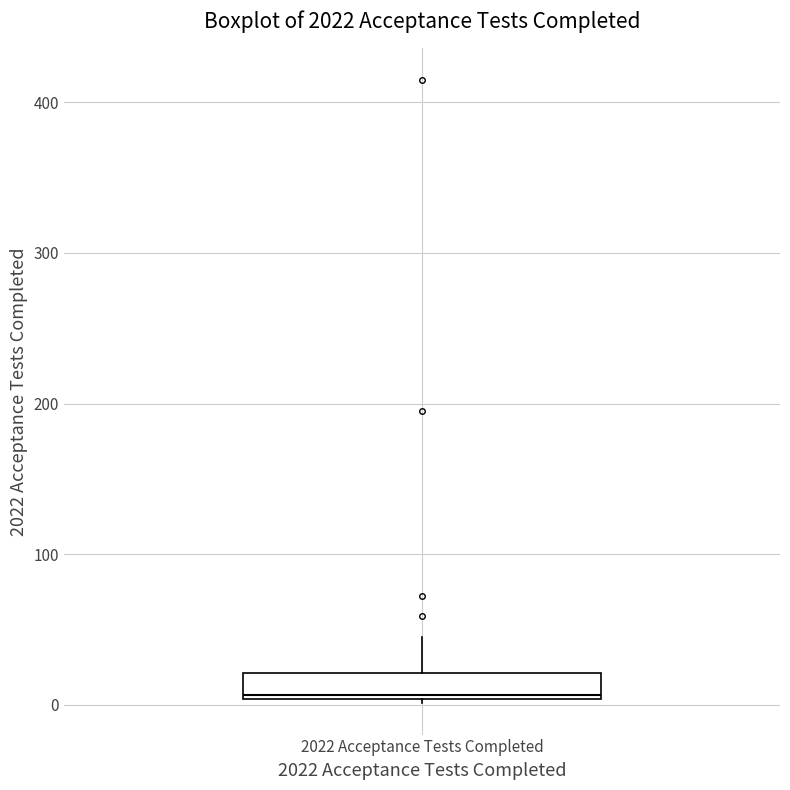

Where is the upper edge of the box for 2022 Acceptance Tests Completed on the y-axis? The values are not printed on the chart, so give them approximately, as read against the axis.

20